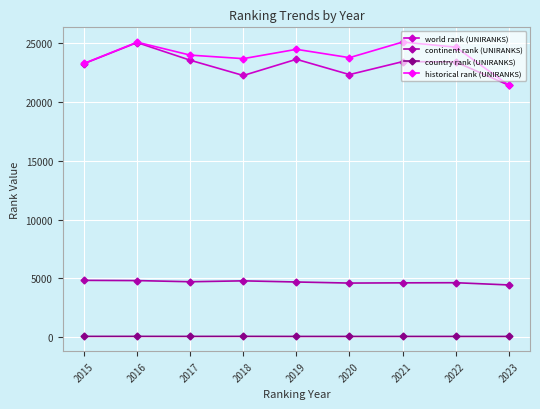

How many interior local peaks does the historical rank (UNIRANKS) series have?

3